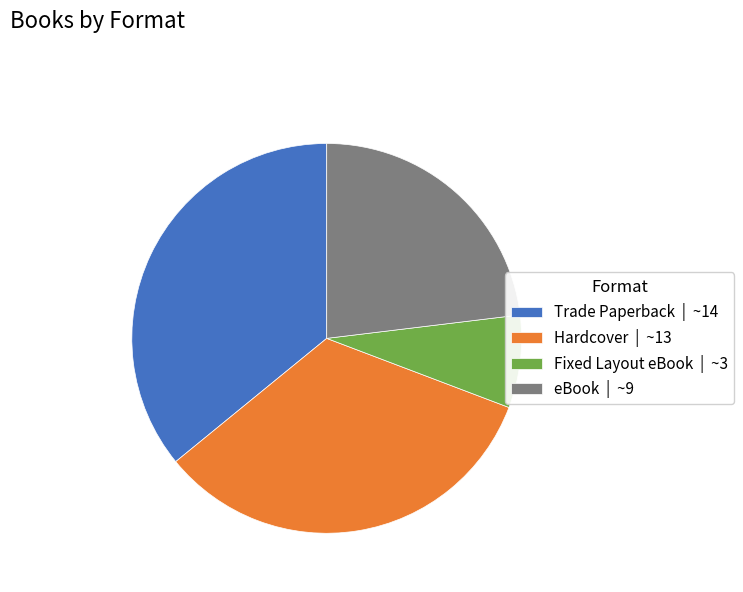

Does any single category account for the majority?

No